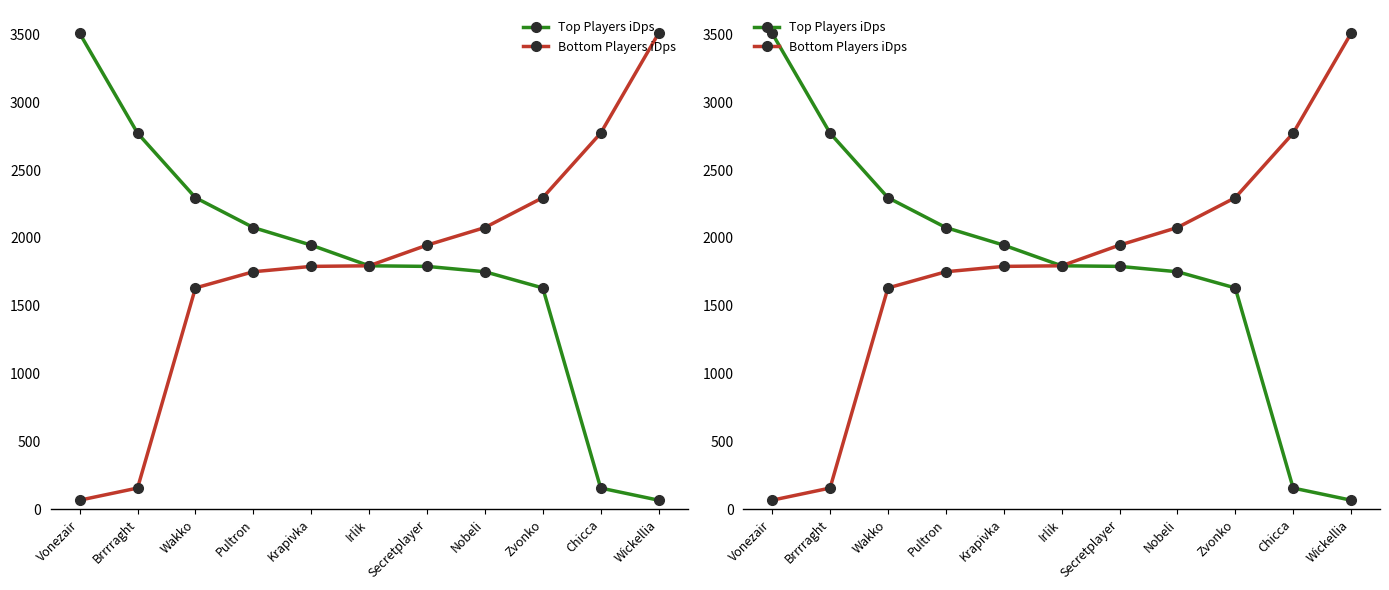

Is it true that Bottom Players iDps equals 728.4 at Chicca?

False